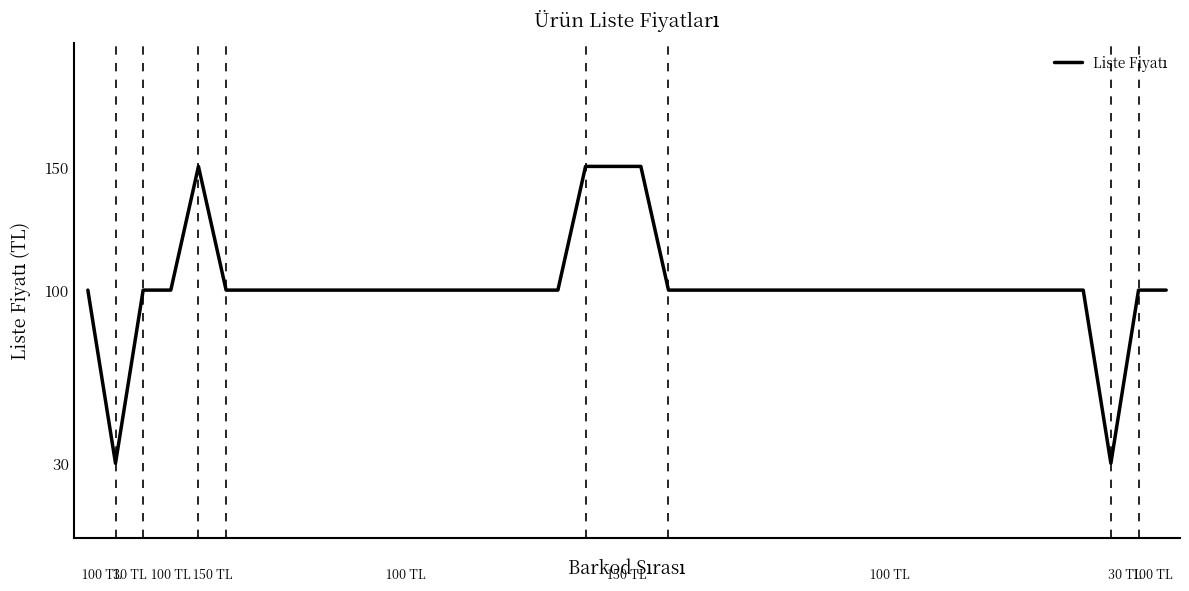

What is the difference between the maximum and minimum values?

120